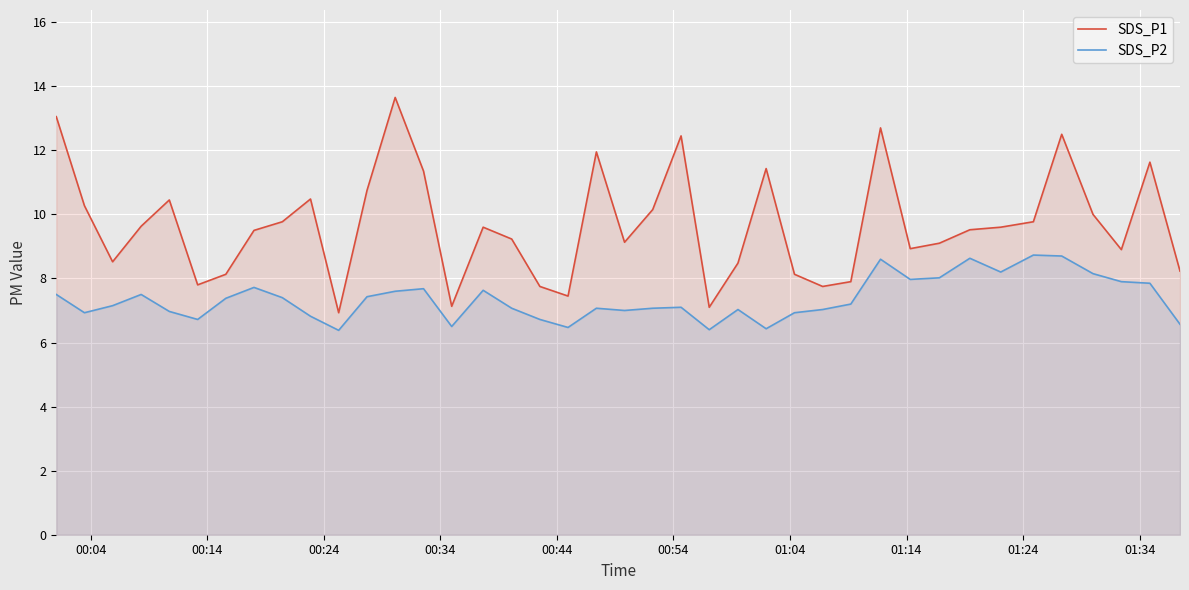

Count the number of categories in the chart.

40